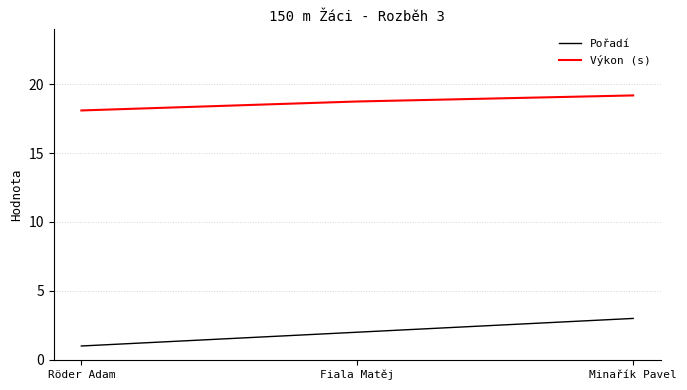

Rank the series by their average value, from highest to lowest.

Výkon (s), Pořadí